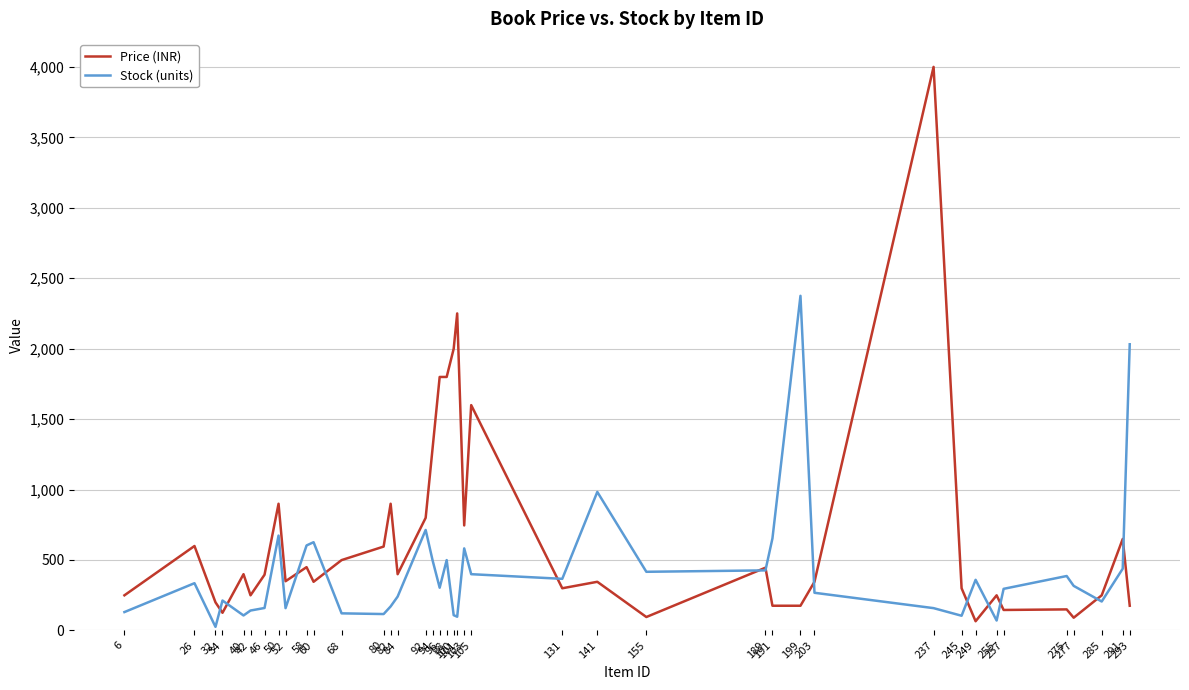

At which label is Stock (units) closest to 1200?

141